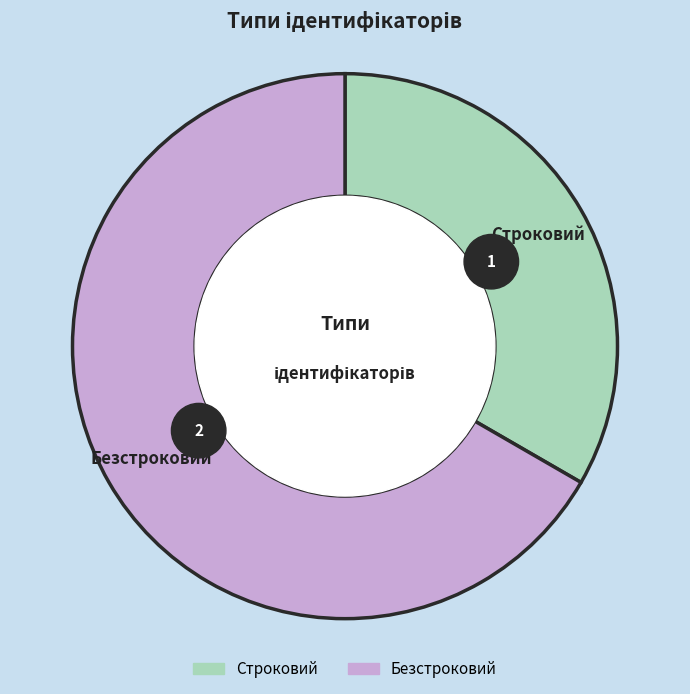

Between Строковий and Безстроковий, which is larger?

Безстроковий